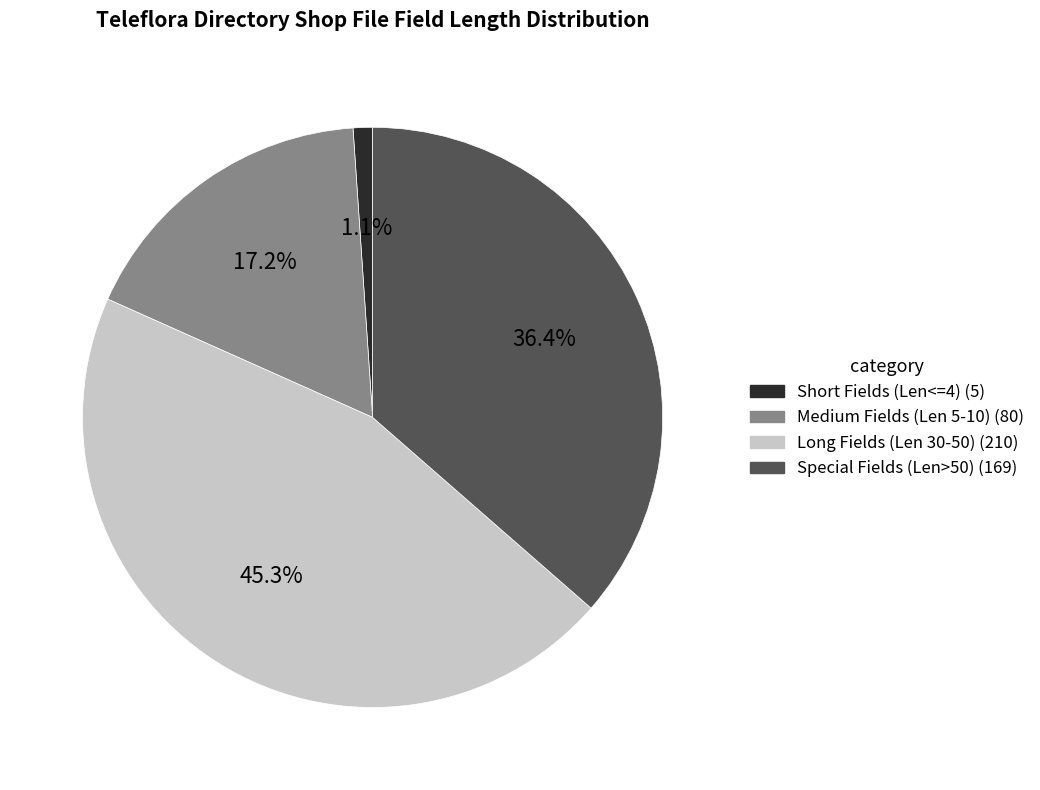

Does any single category account for the majority?

No